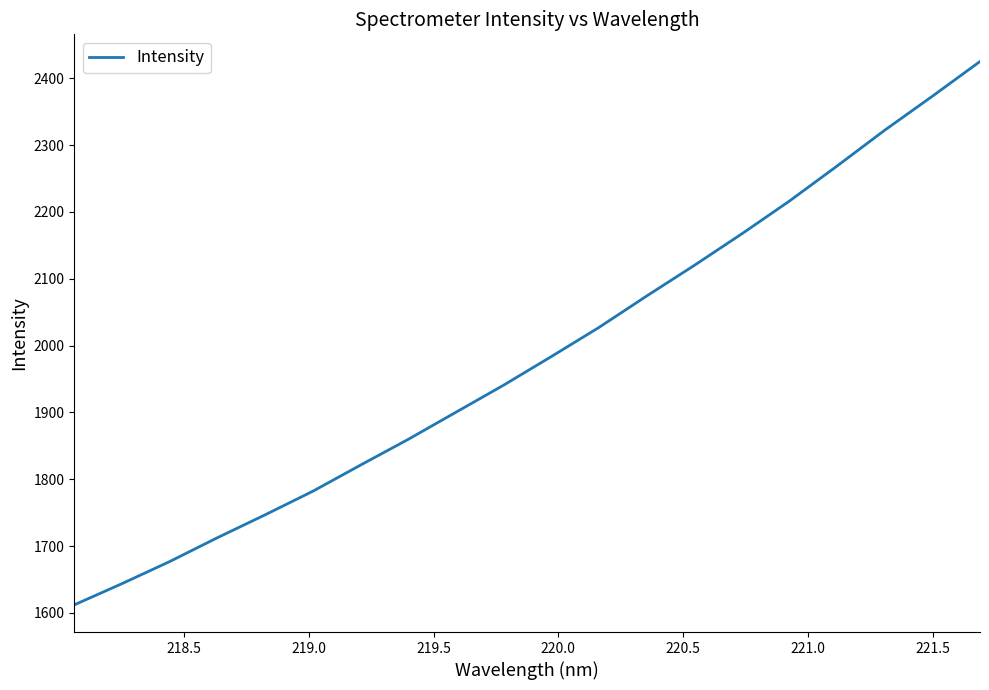

What is the smallest value displayed?

1612.0